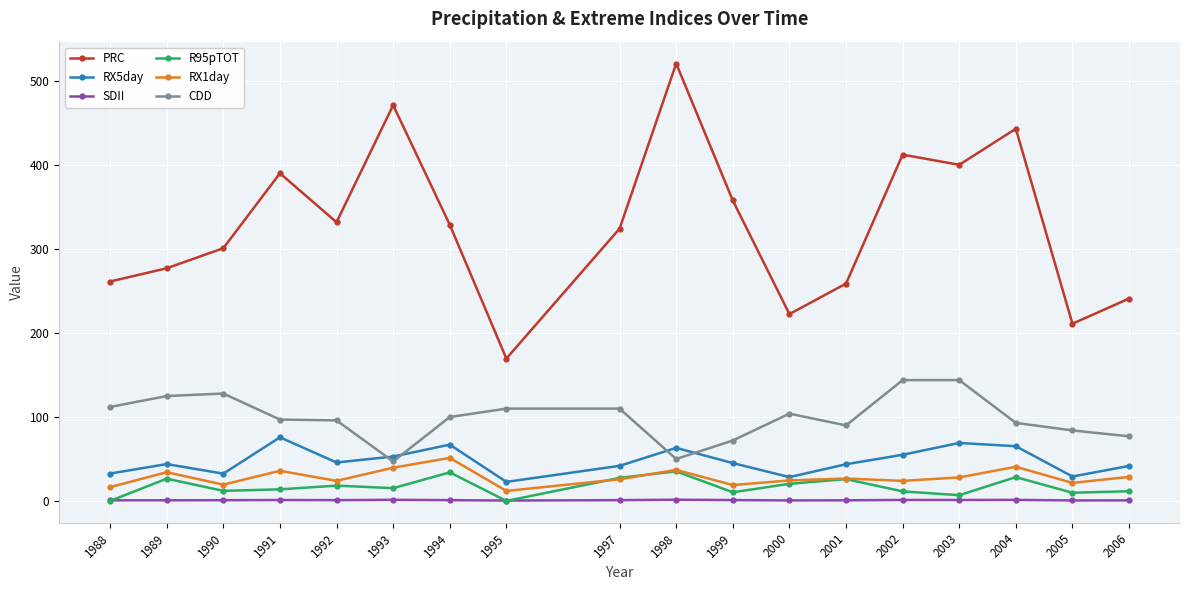

True or false: RX1day has more than 1 points higher than both neighbors.

True